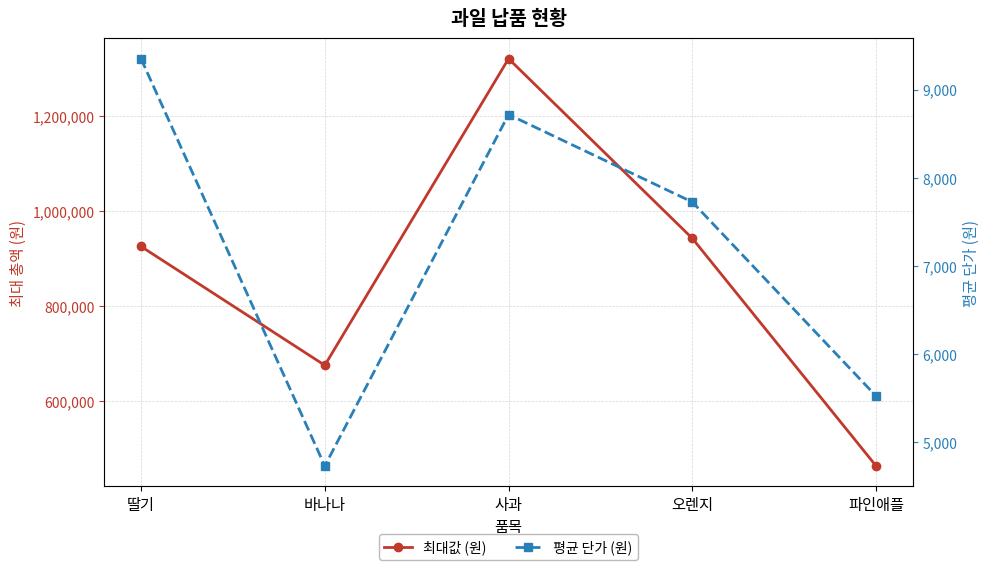

How many data points in 평균 단가 (원) are above 7725?

2